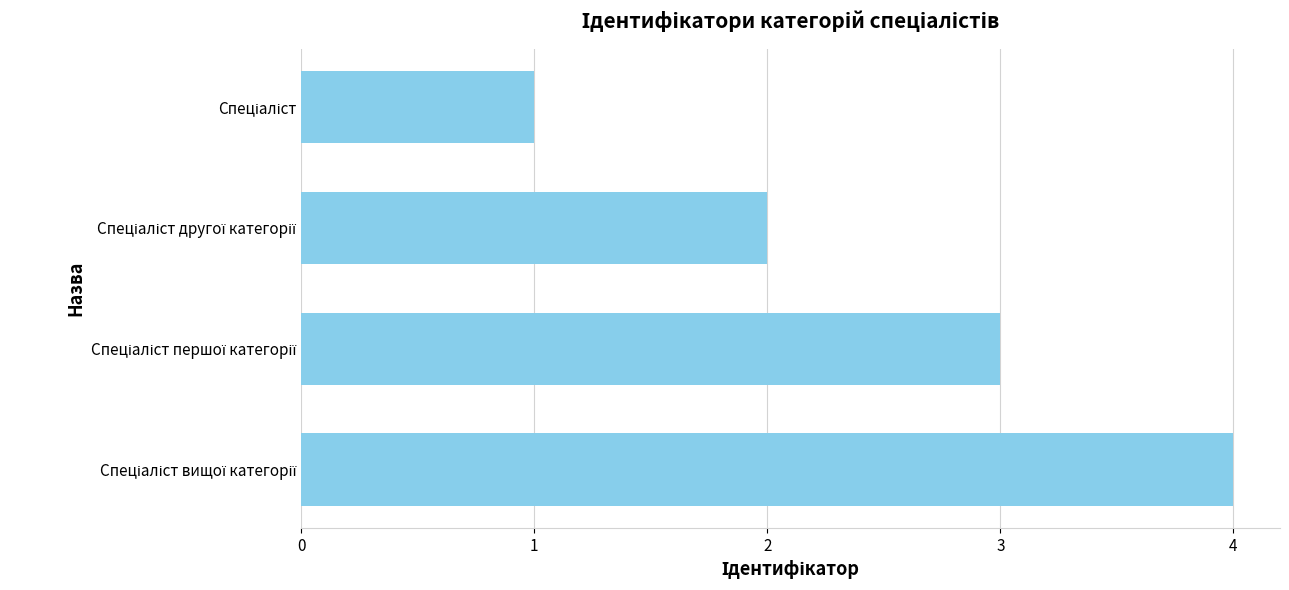

What is the greatest value displayed?

4